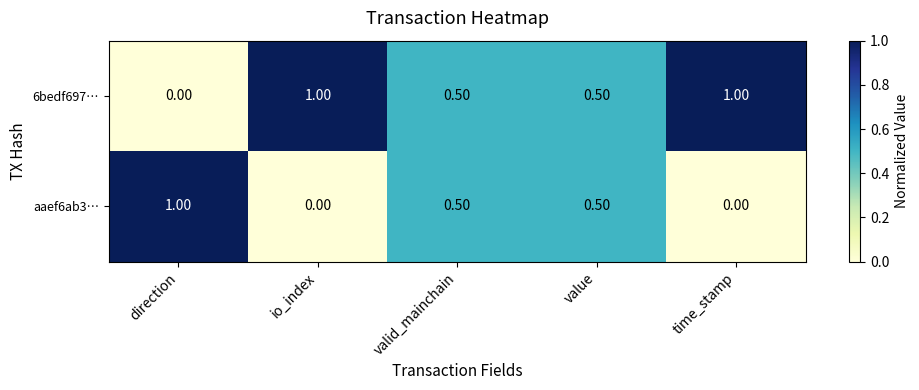

What is the average value of the 6bedf697… series?

0.6